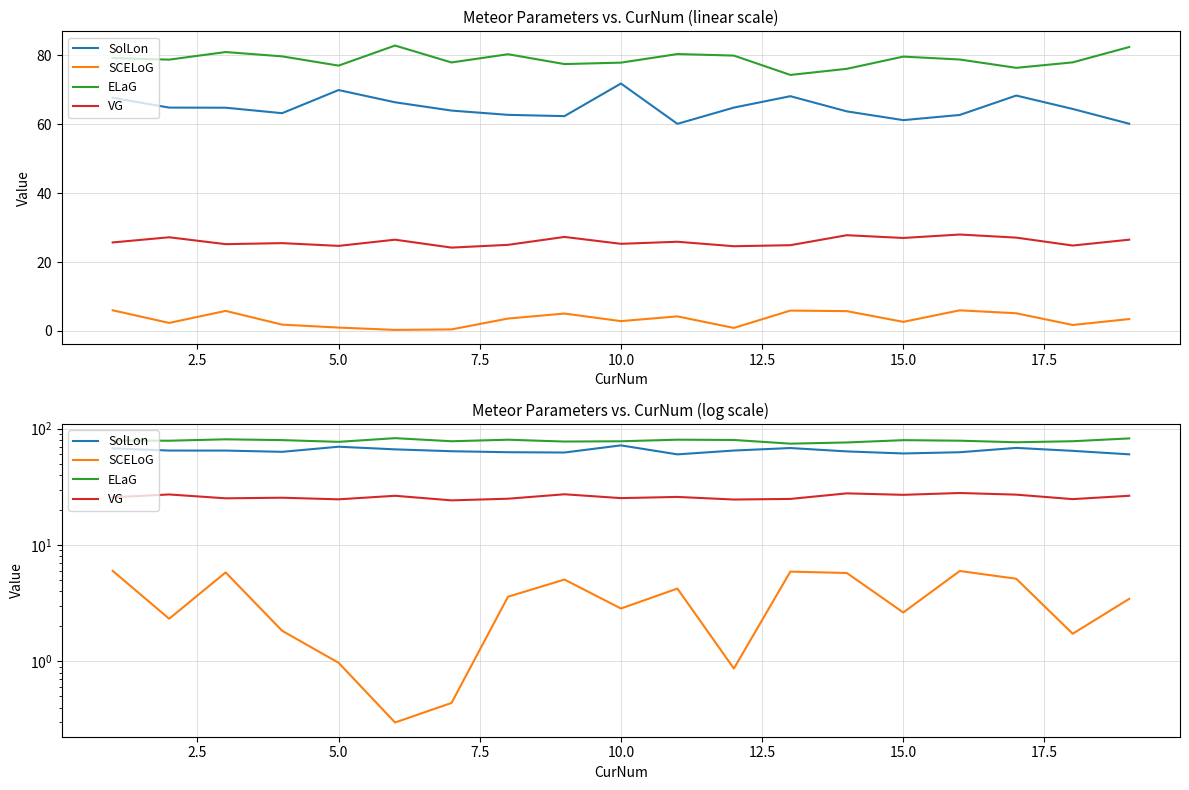

How many data points in SolLon are above 64?

10